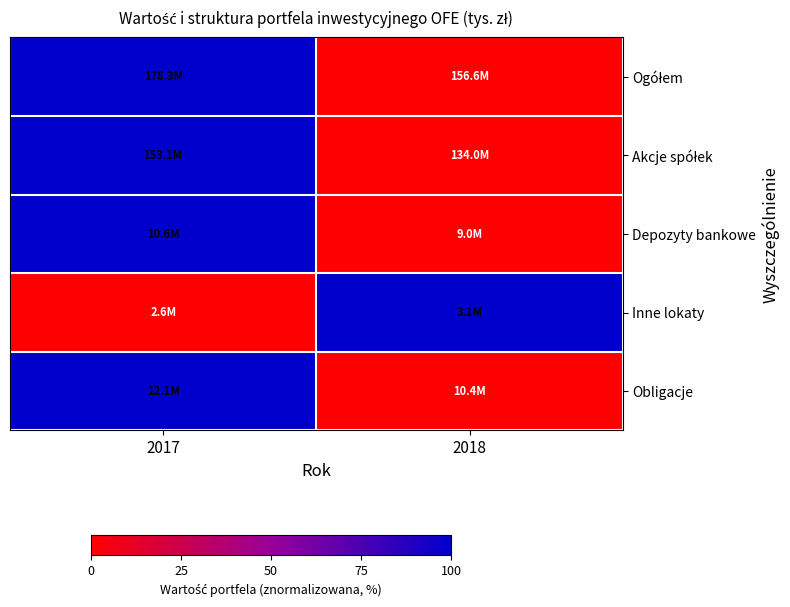

Which has a higher value, 2018 or 2017?

2017